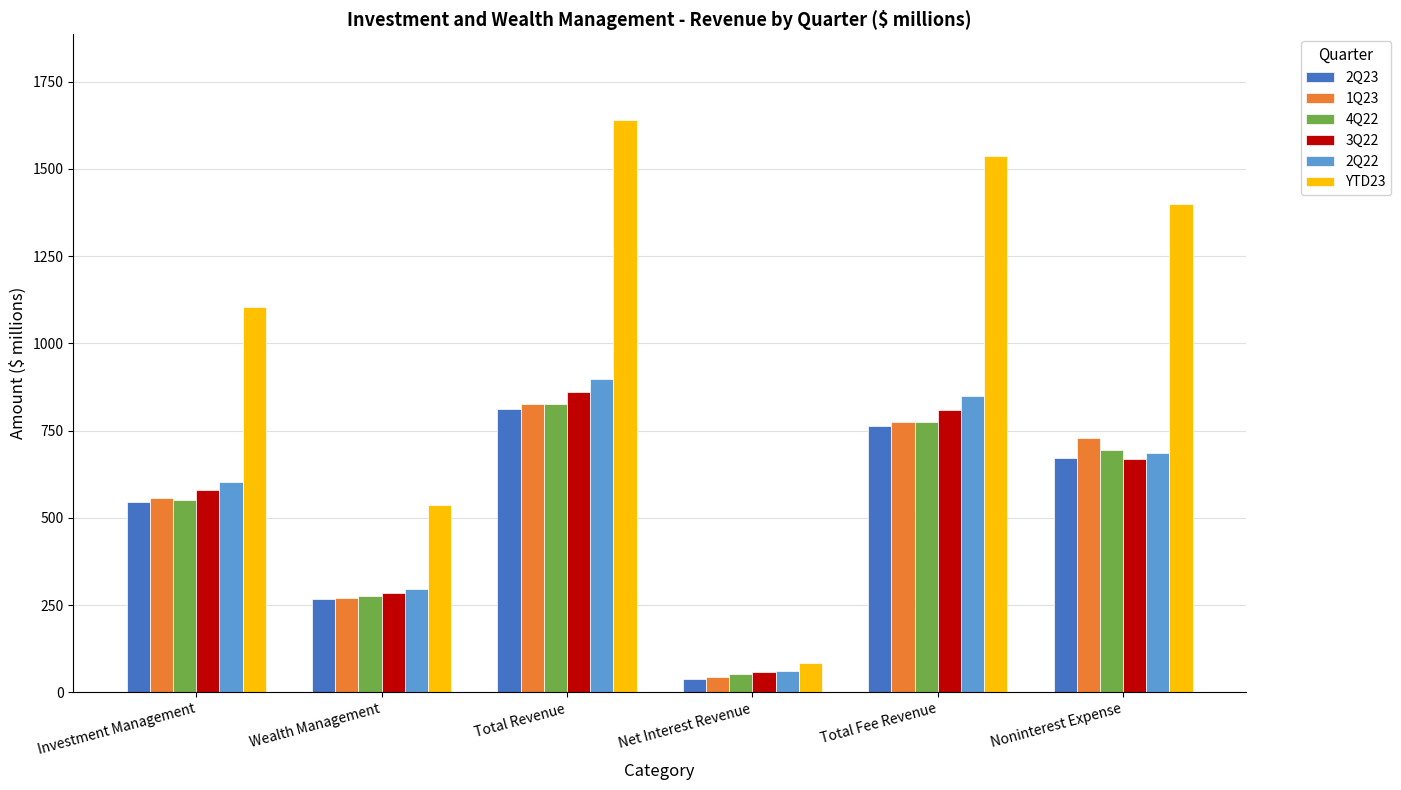

Where does the 4Q22 series first go above 693?

Total Revenue